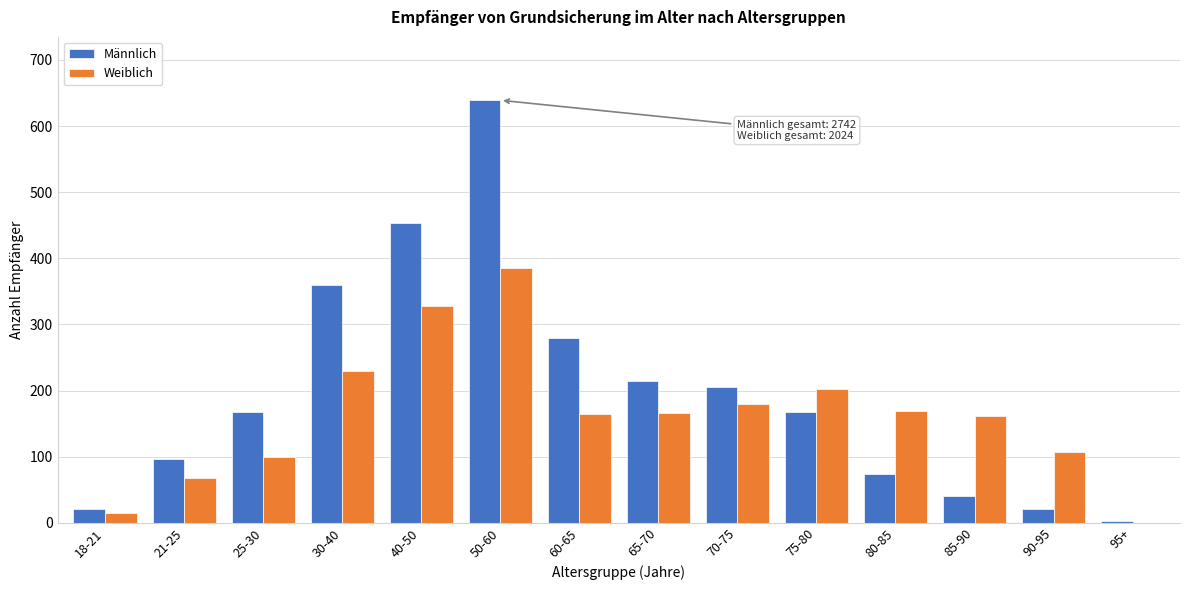

Is it true that Weiblich equals 162 at 85-90?

True